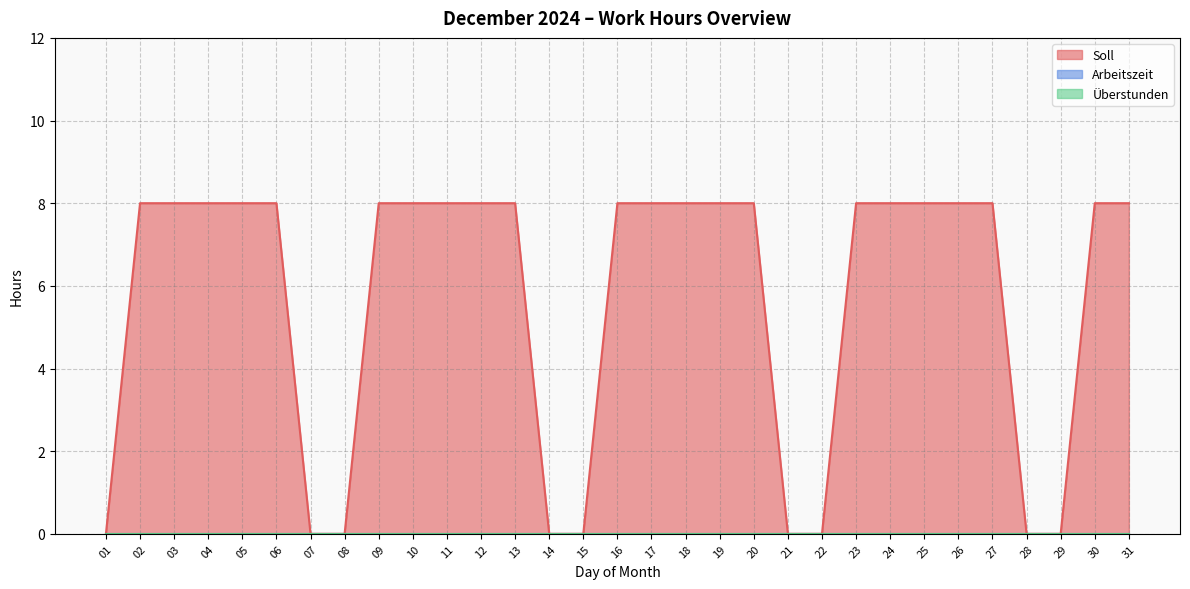

Is the value of Arbeitszeit at 20 greater than the value of Soll at 26?

No